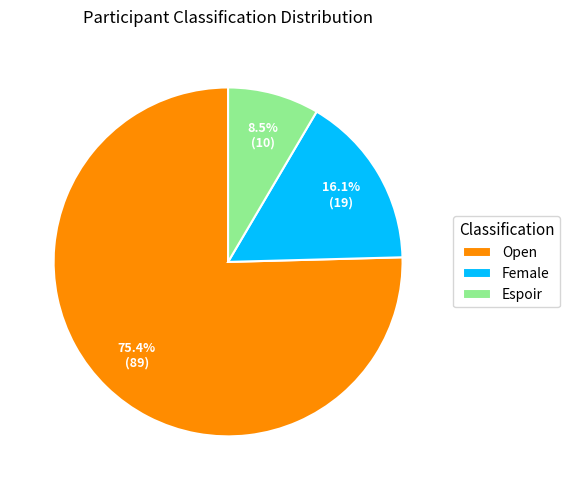

True or false: Female accounts for 4% of the total.

False